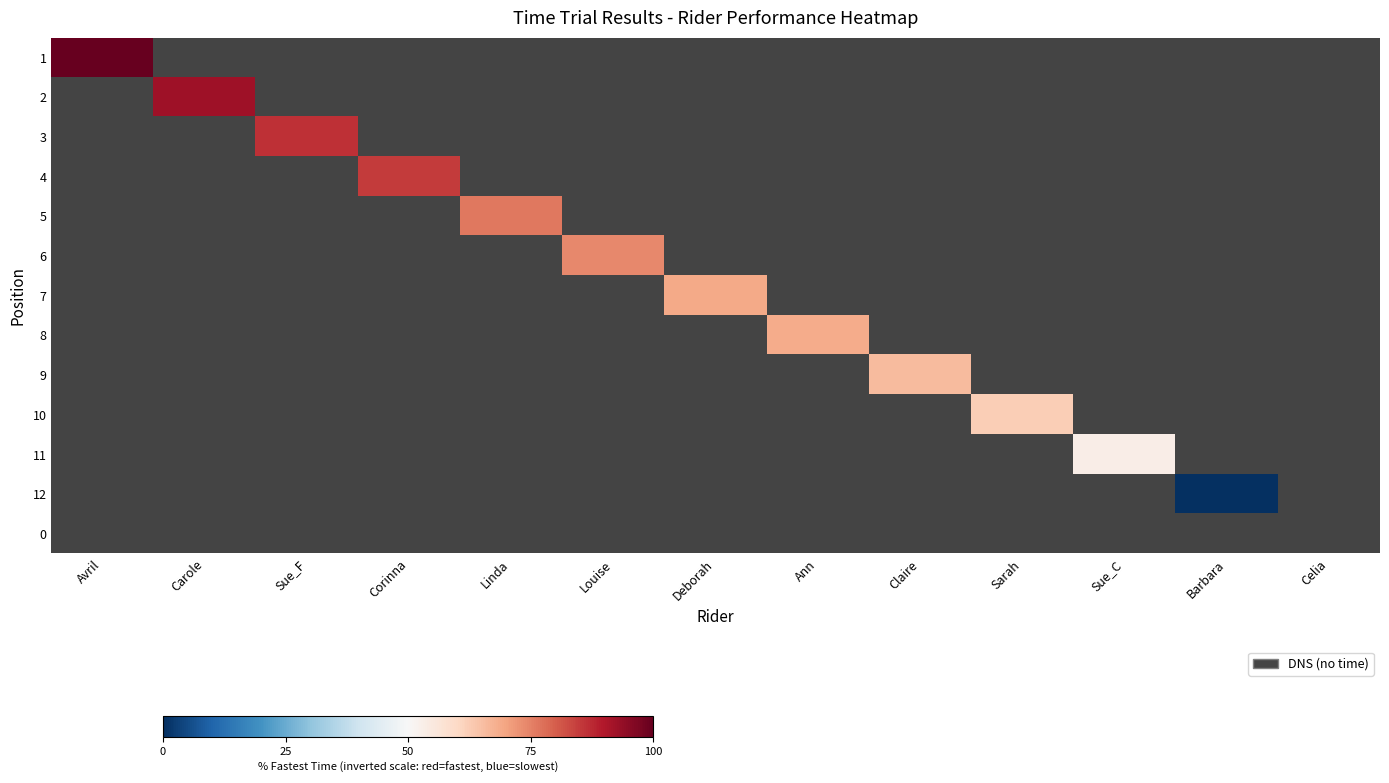

What is the maximum value shown in the chart?

100.0